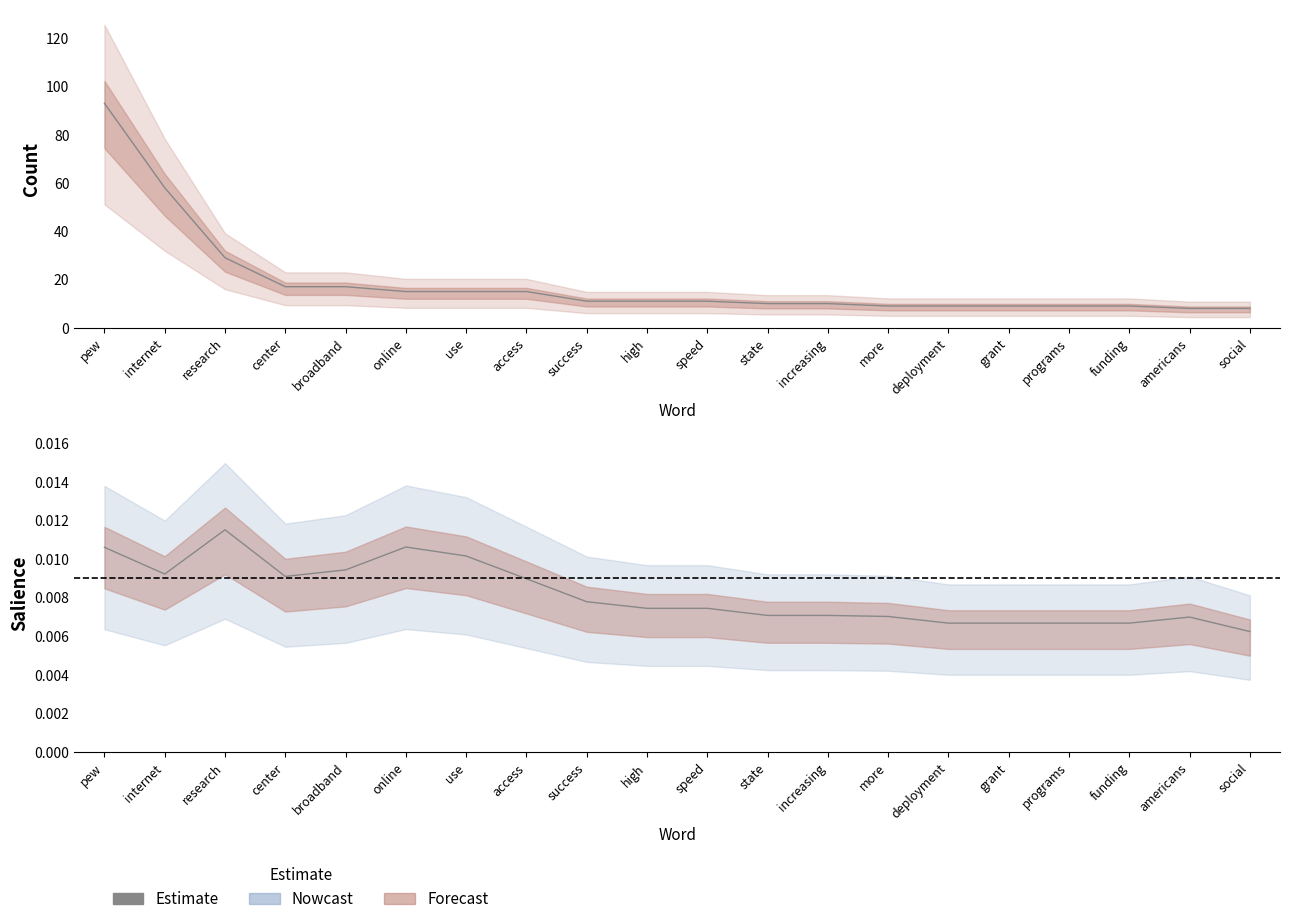

The value at grant is 0.0. True or false?

True